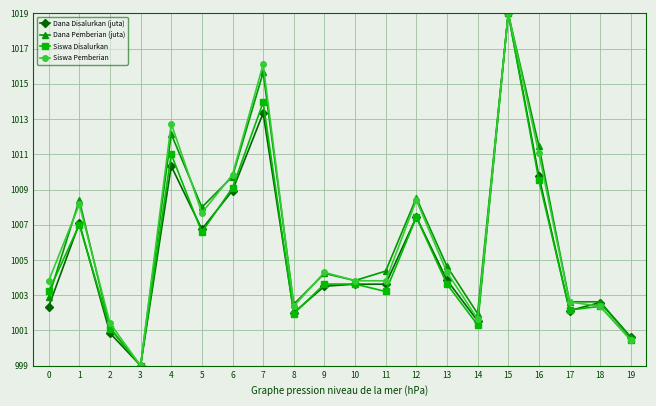

True or false: Dana Pemberian (juta) has more than 0 points higher than both neighbors.

True